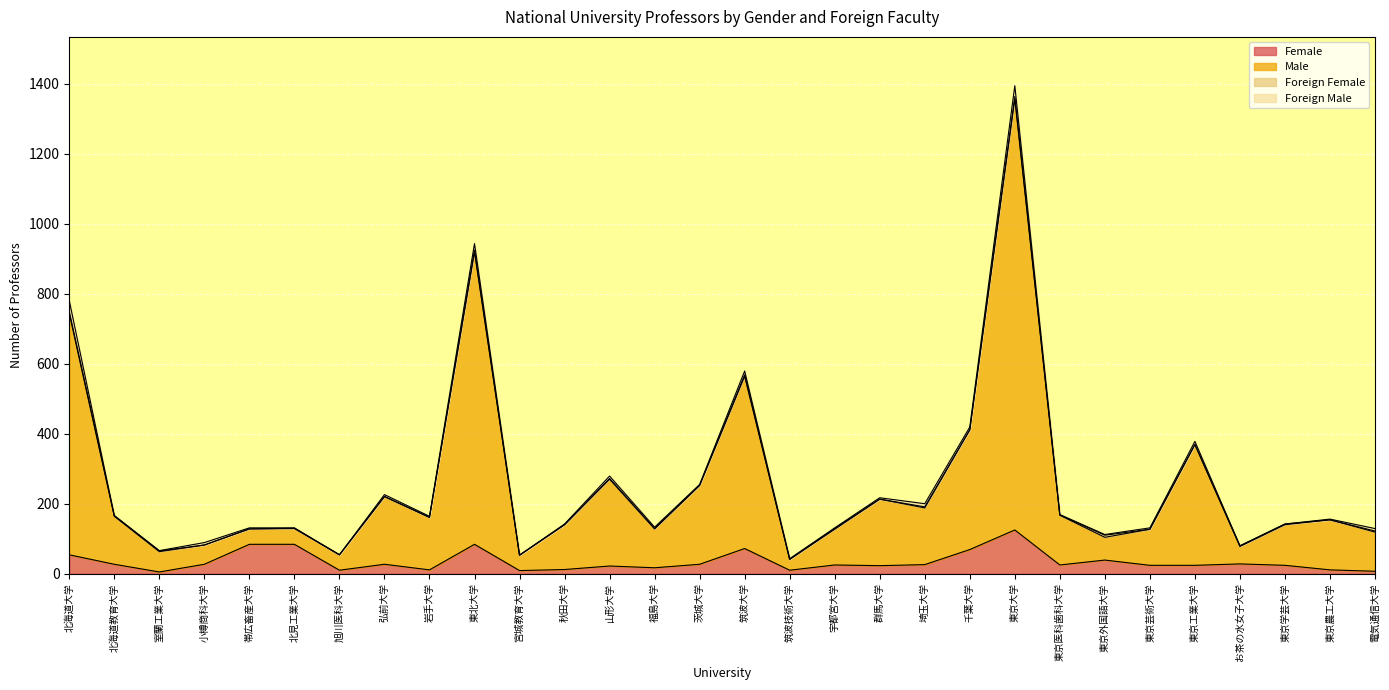

What is the difference between the Male values at 東京工業大学 and 群馬大学?

161